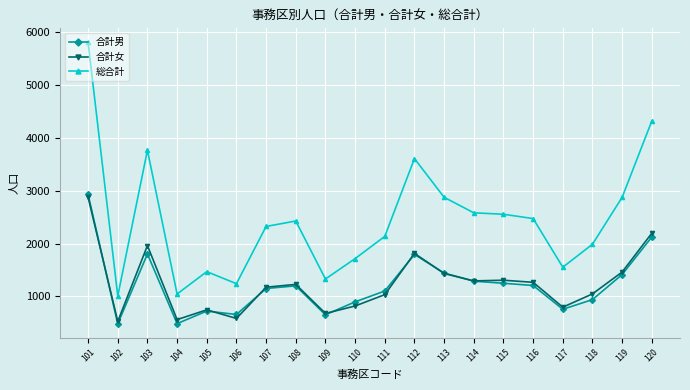

Which series has the largest range (max minus min)?

総合計